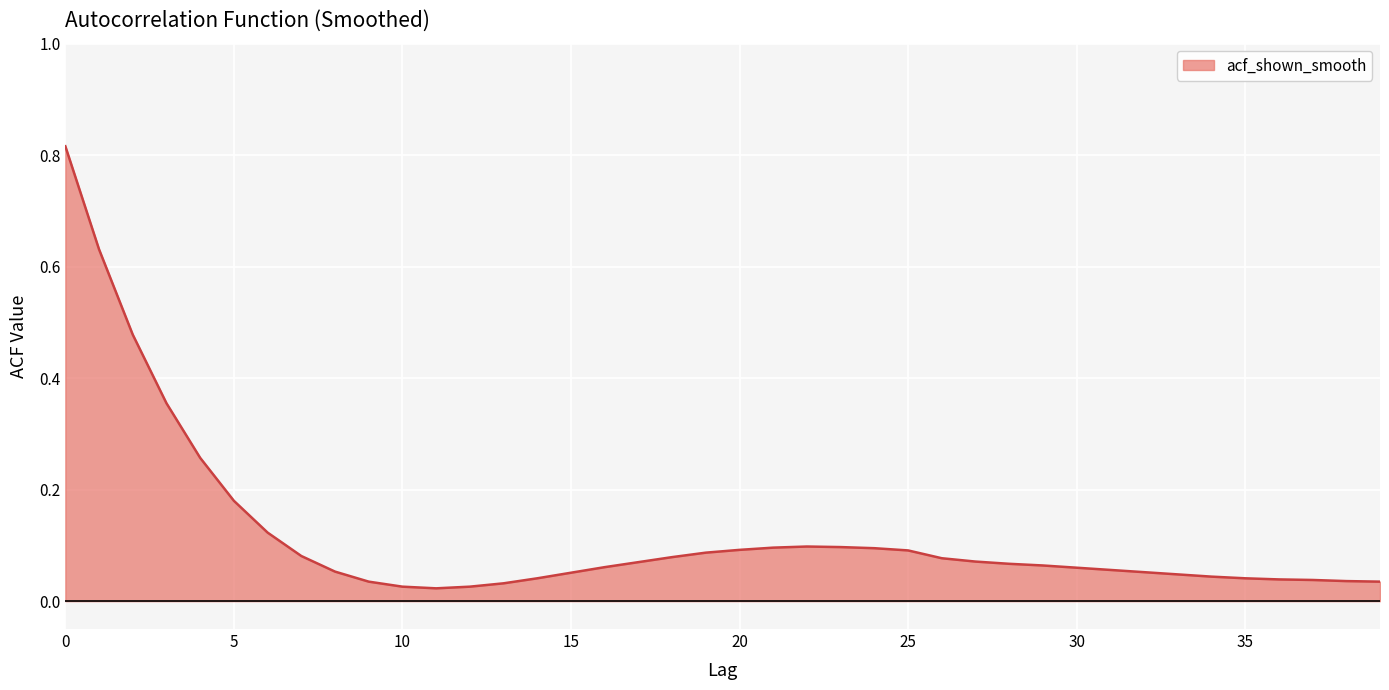

Where is the data nearest to the value 0?

11